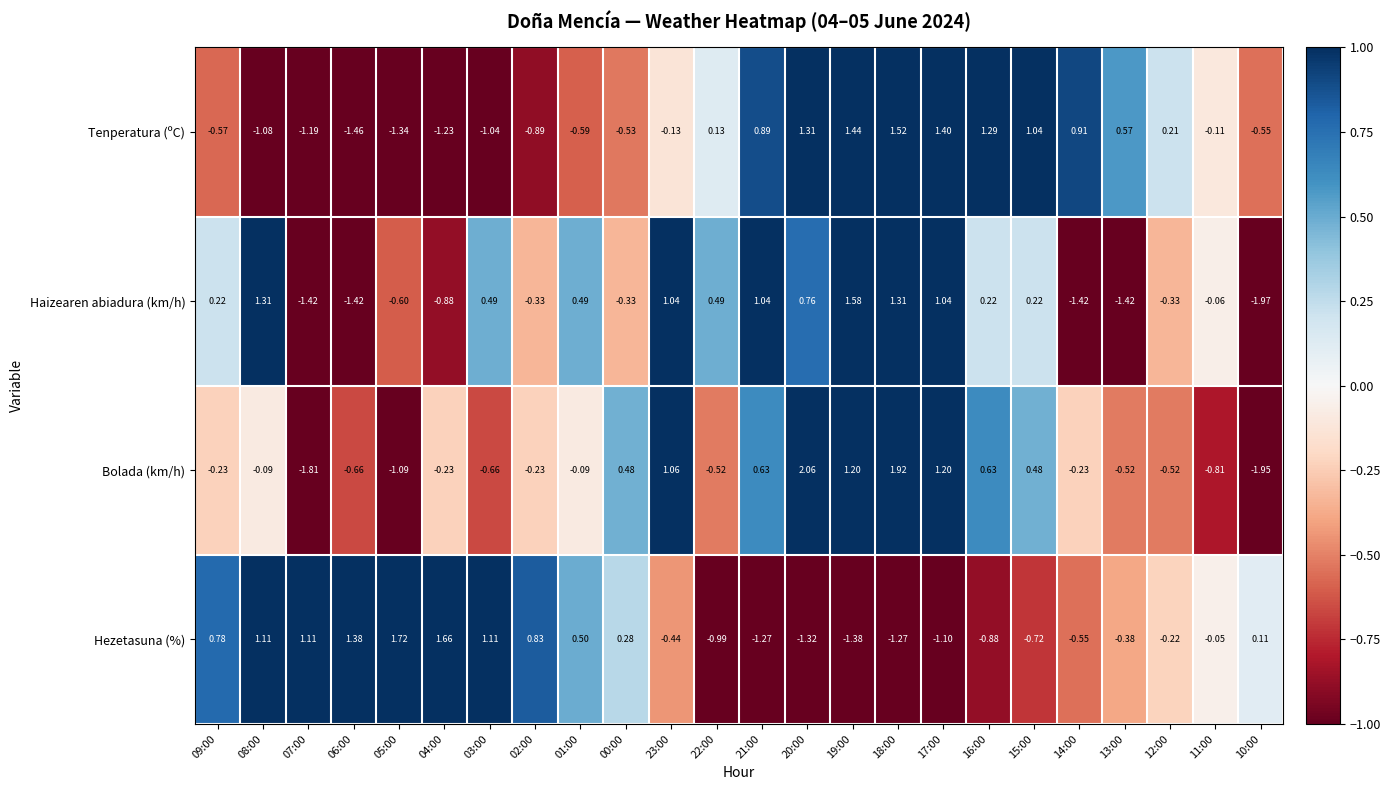

Is the value of Bolada (km/h) at 02:00 greater than the value of Haizearen abiadura (km/h) at 18:00?

No